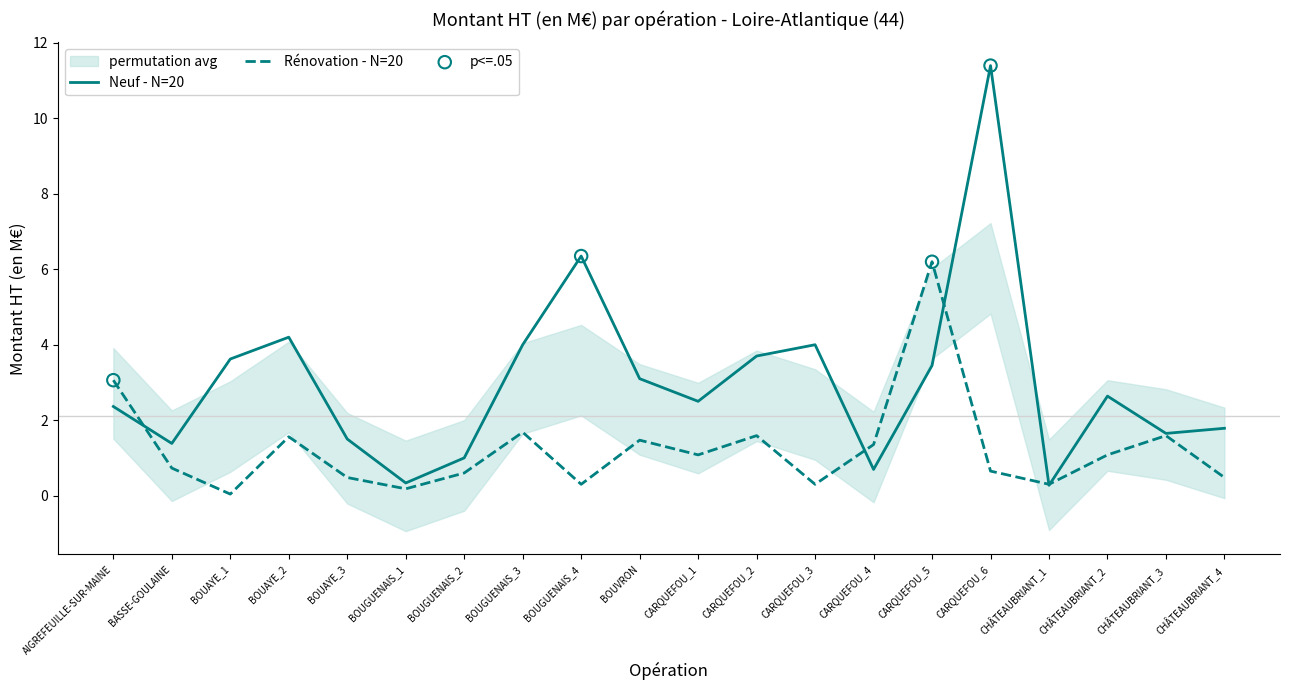

Which series has the largest total across all categories?

Montant HT (en M€) - Neuf